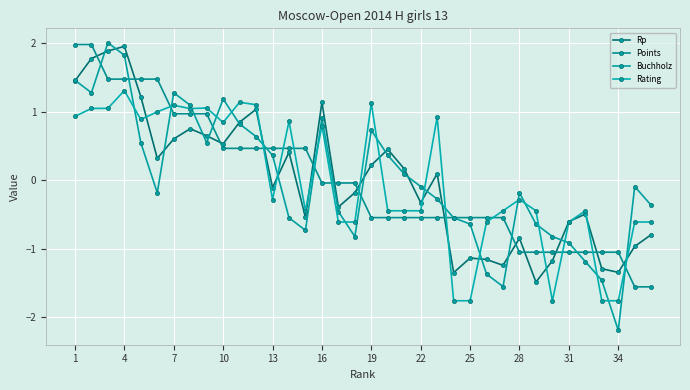

What is the minimum value for Rp?

-1.5